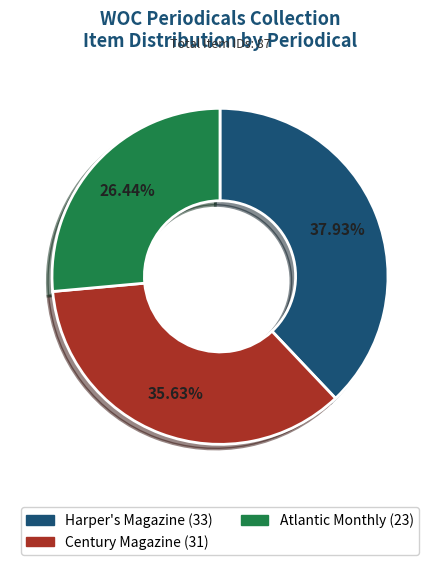

Is Century Magazine the majority of the pie?

No